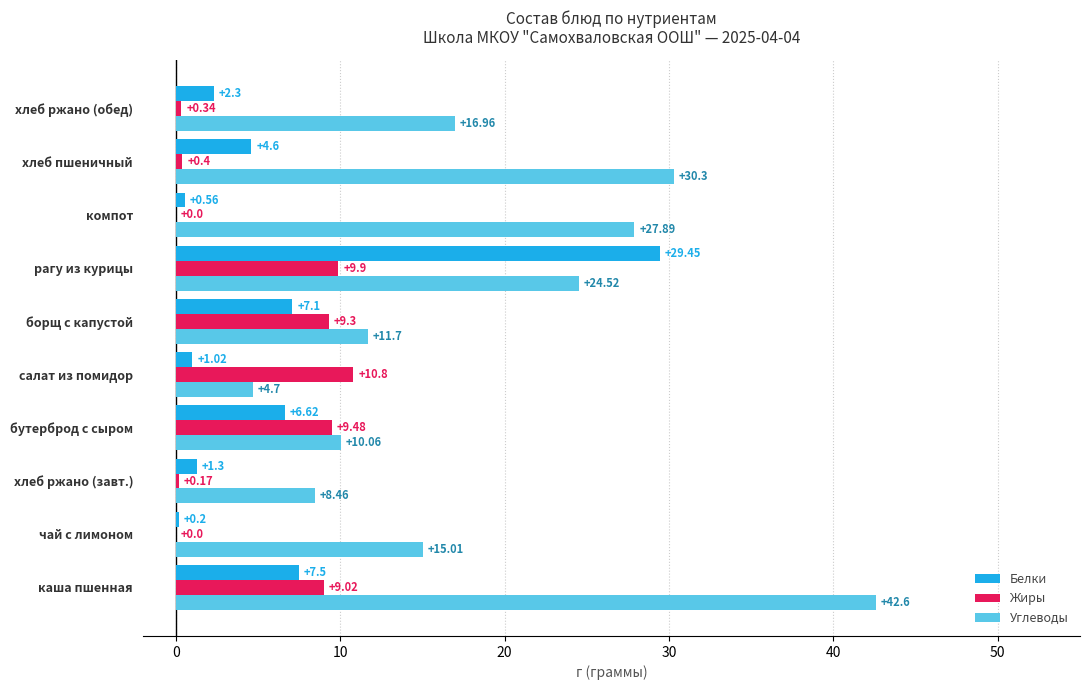

At which category is the sum across all series the highest?

рагу из курицы